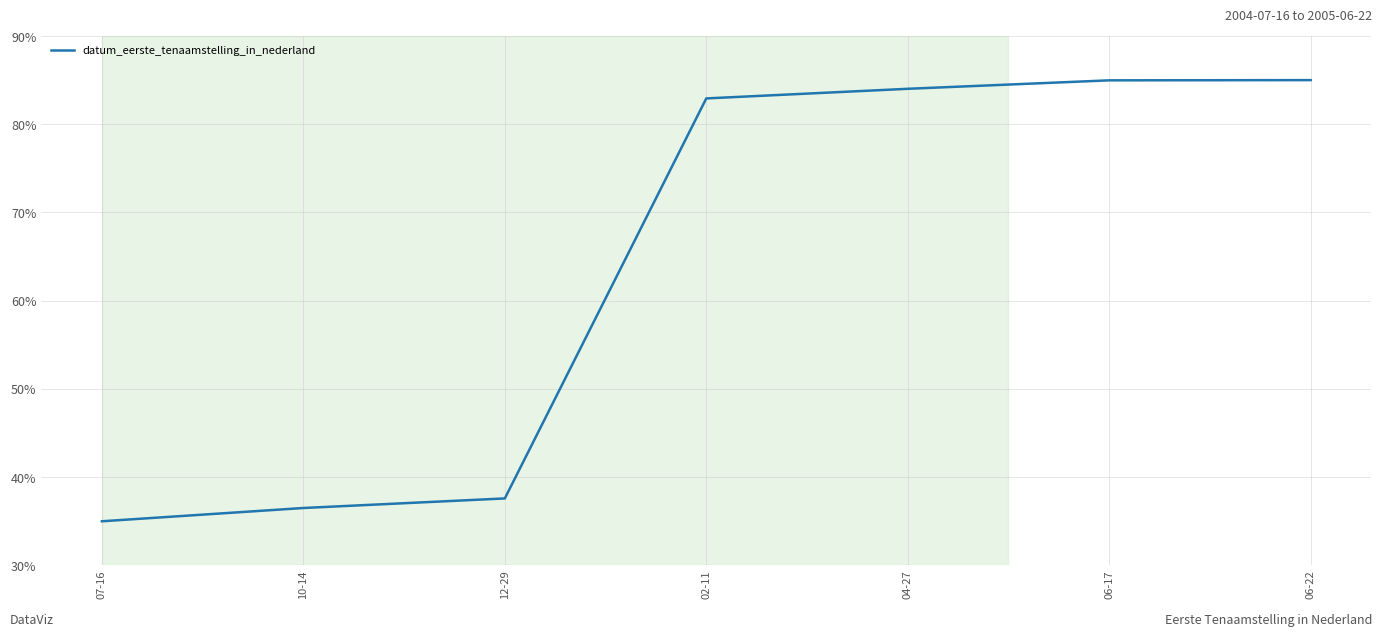

Does the chart have visible grid lines?

Yes